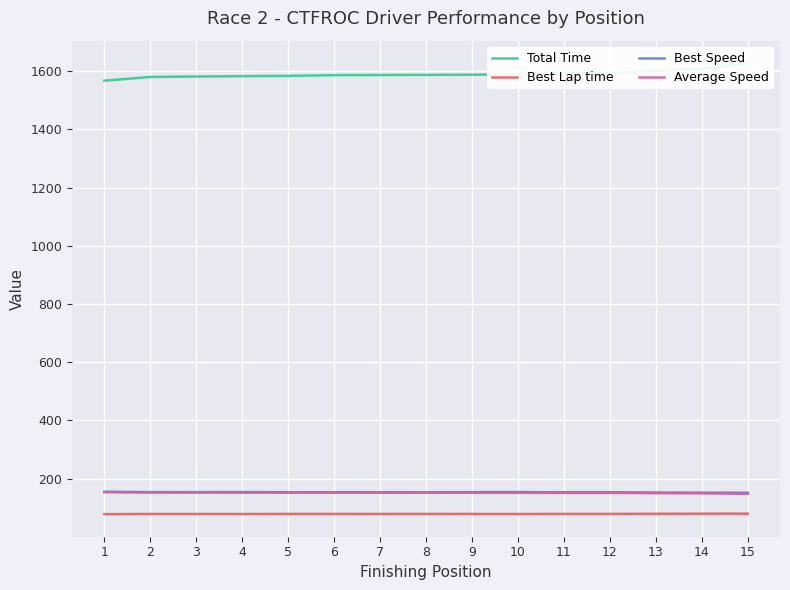

Where is the first local maximum for Best Speed?

4